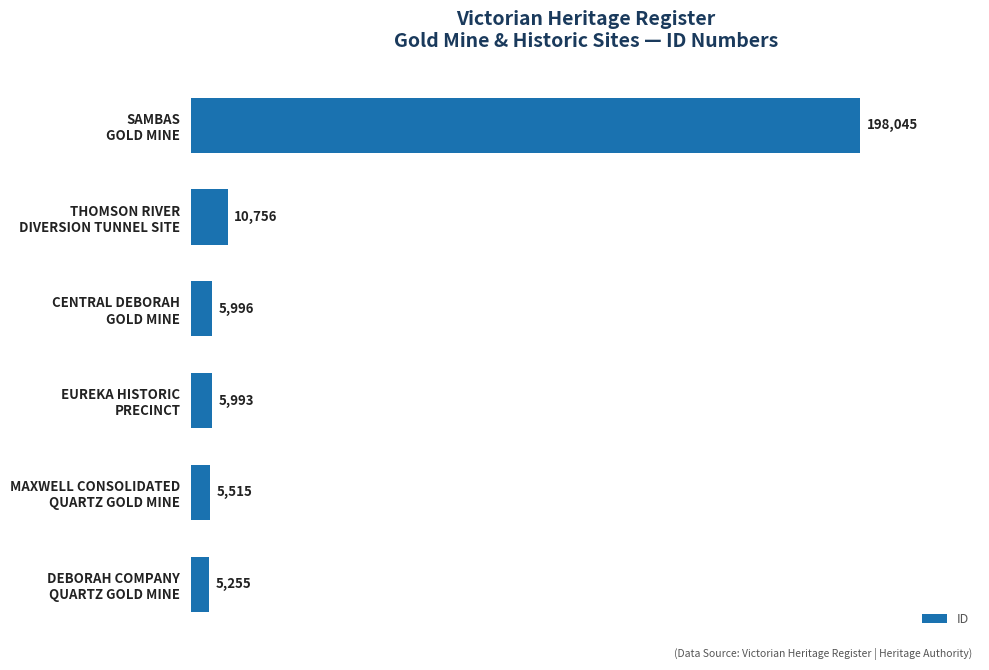

What is the maximum value shown in the chart?

198045